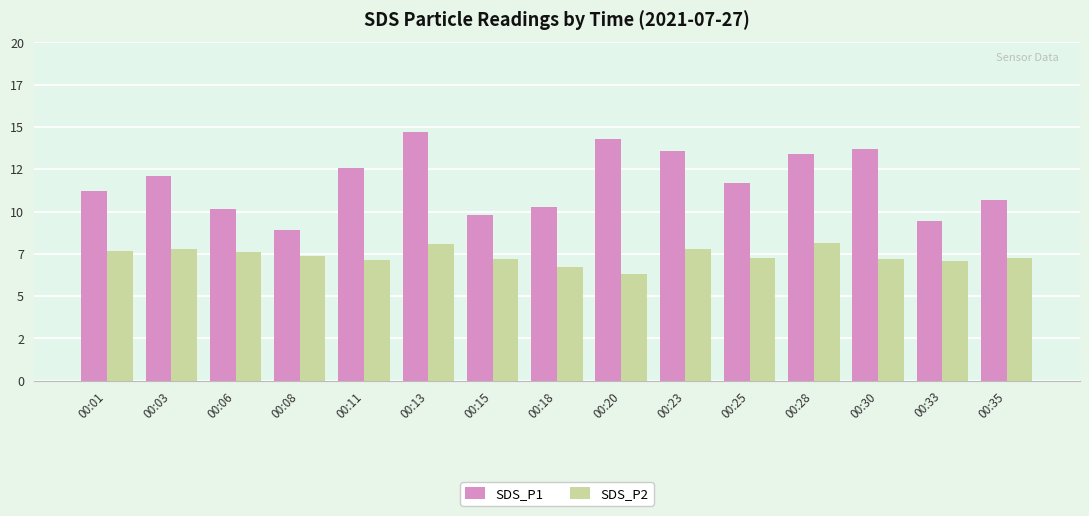

Which series changed the most between 00:06 and 00:11?

SDS_P1